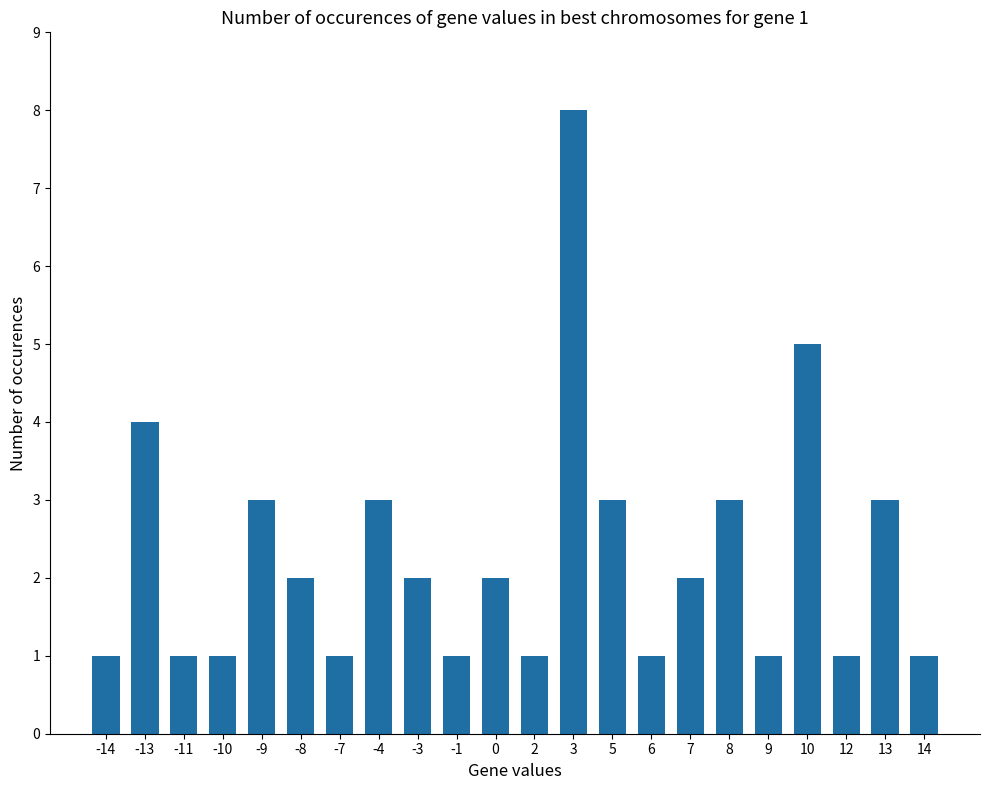

What is the change in value from -10 to 13?

+2